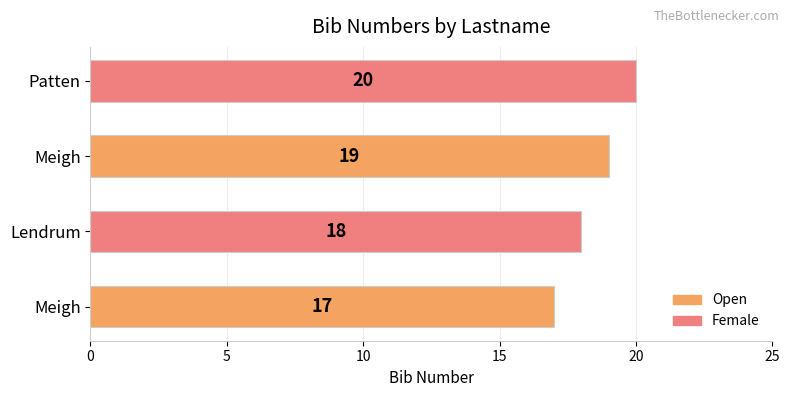

What is the difference between the maximum and minimum values?

3